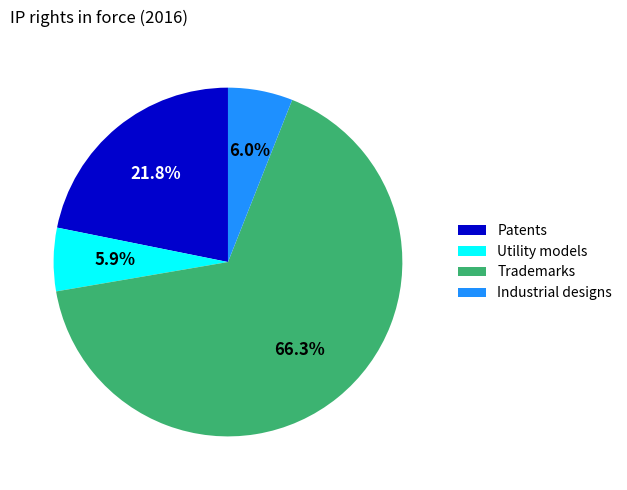

Count the number of slices in the pie.

4